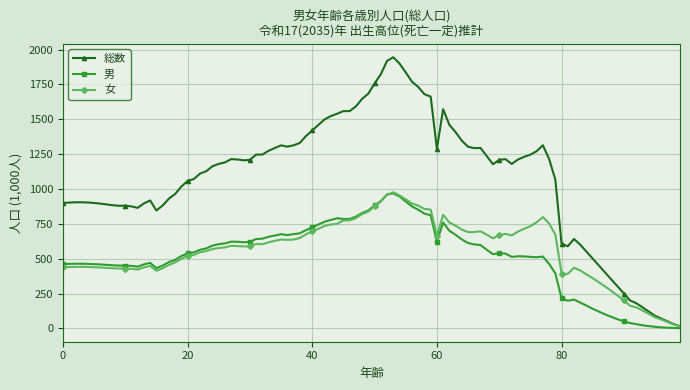

What is the maximum value for 総数?

1944.7